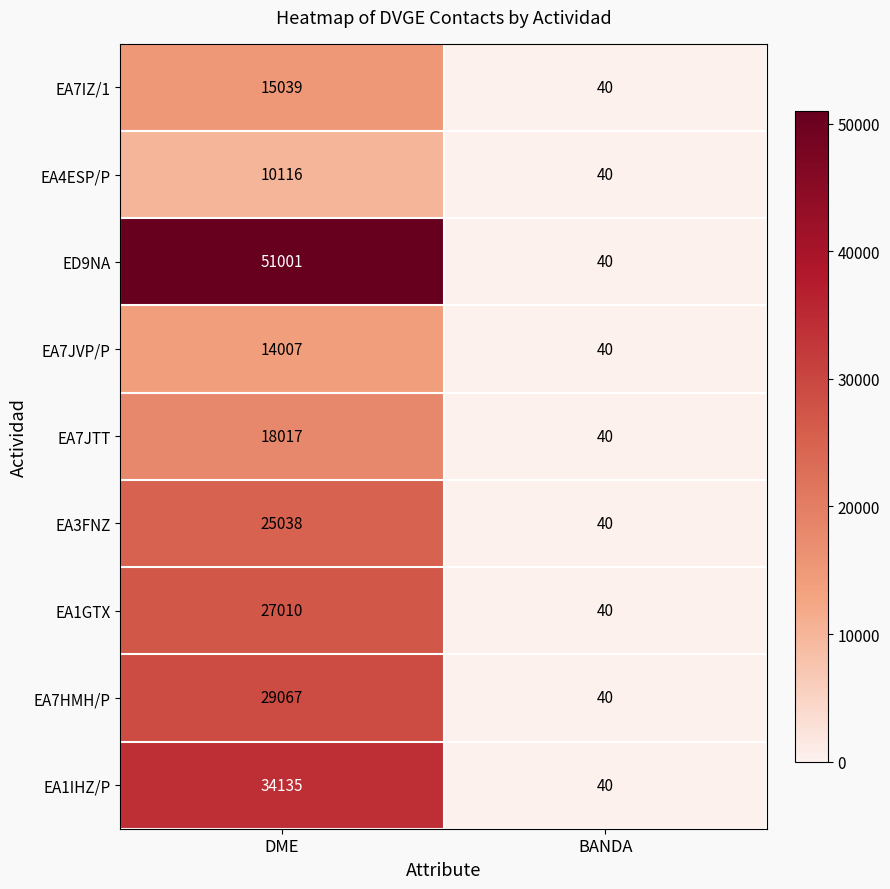

Where is ED9NA nearest to the value 25520?

BANDA